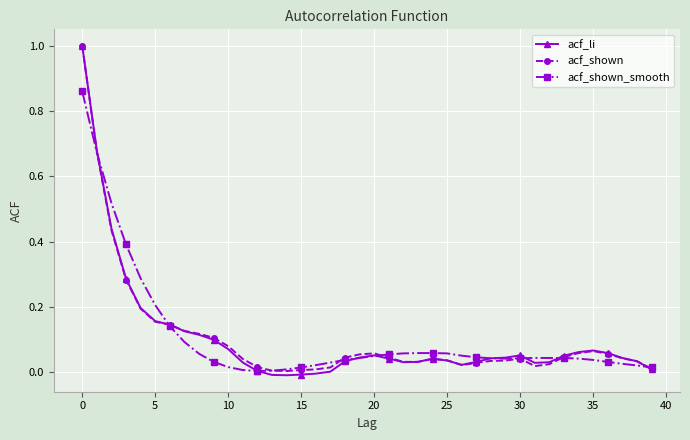

Which series has the largest range (max minus min)?

acf_li